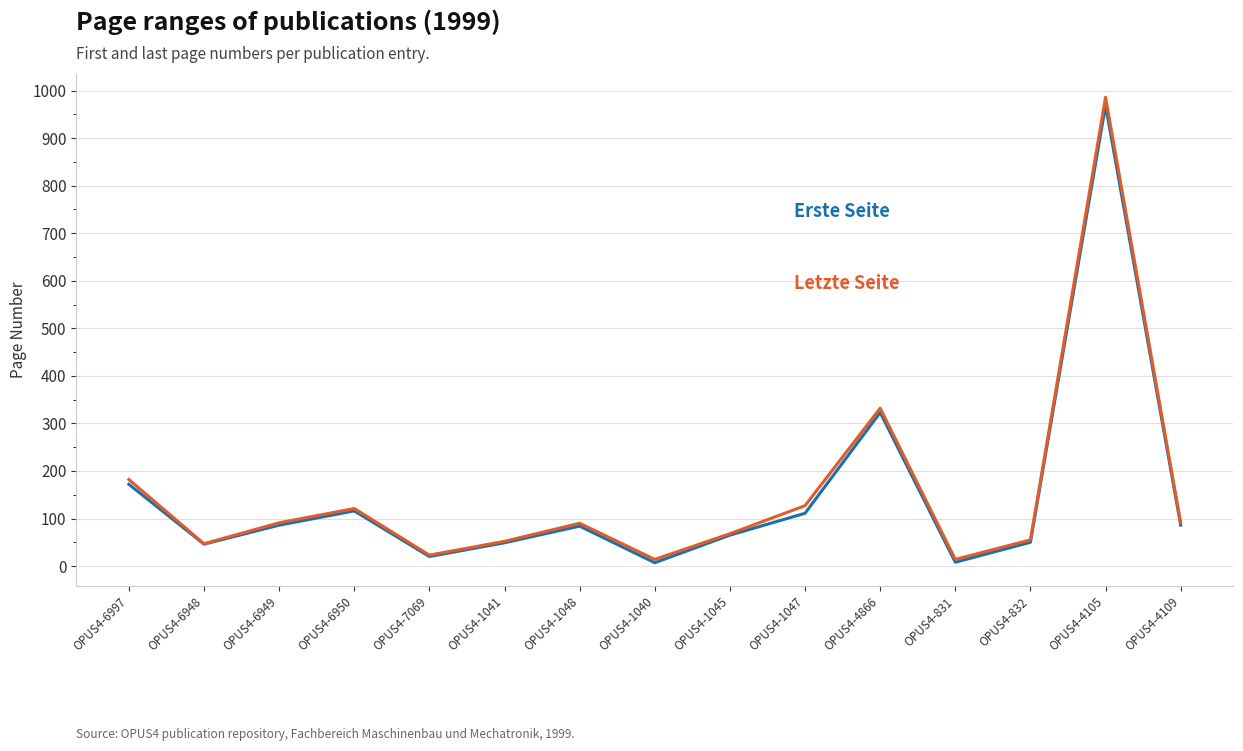

At which category is the sum across all series the highest?

OPUS4-4105